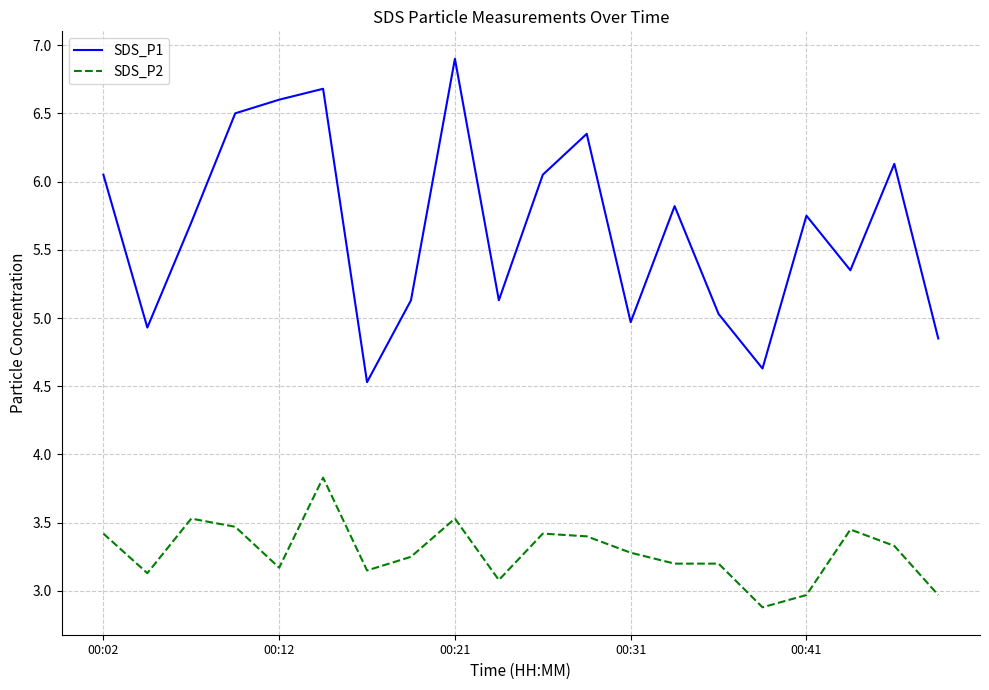

What is the highest value of the SDS_P2 series?

3.8